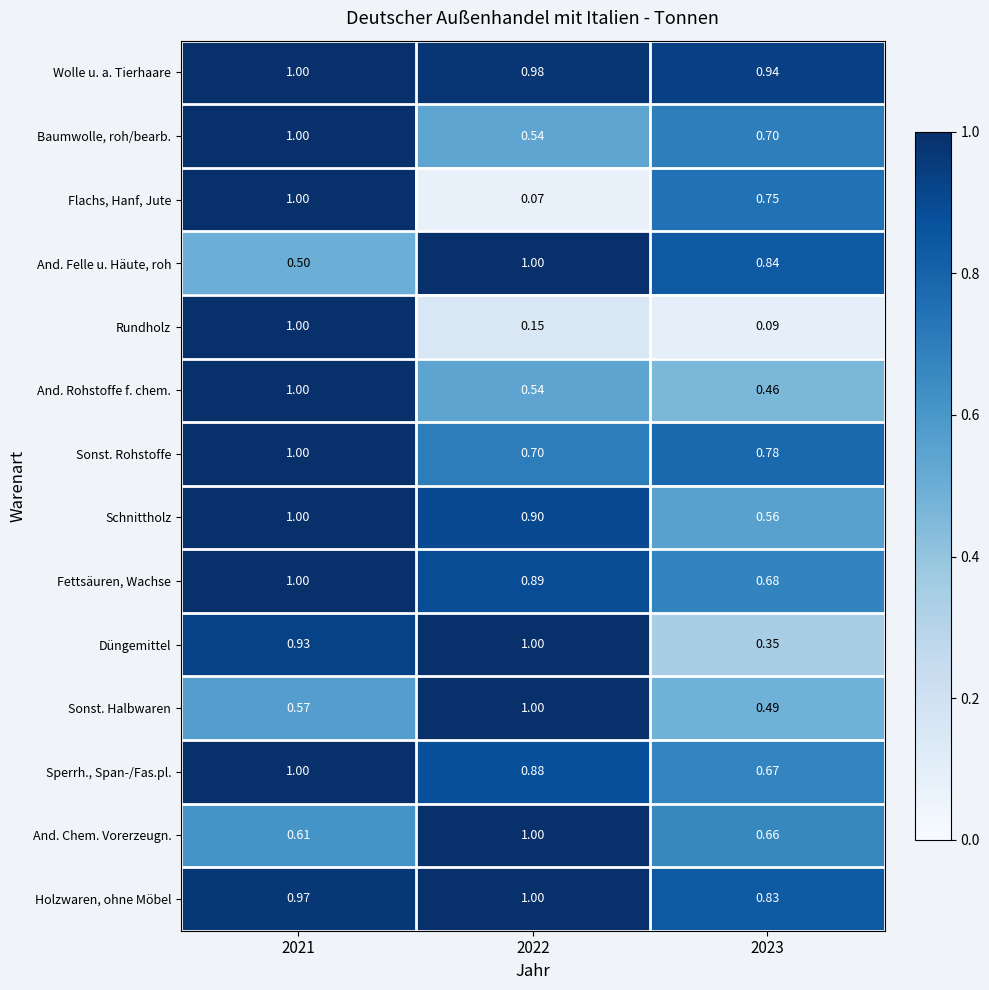

At 2023, list the series in order from smallest to largest.

Rundholz, Düngemittel, And. Rohstoffe f. chem., Sonst. Halbwaren, Schnittholz, And. Chem. Vorerzeugn., Sperrh., Span-/Fas.pl., Fettsäuren, Wachse, Baumwolle, roh/bearb., Flachs, Hanf, Jute, Sonst. Rohstoffe, Holzwaren, ohne Möbel, And. Felle u. Häute, roh, Wolle u. a. Tierhaare